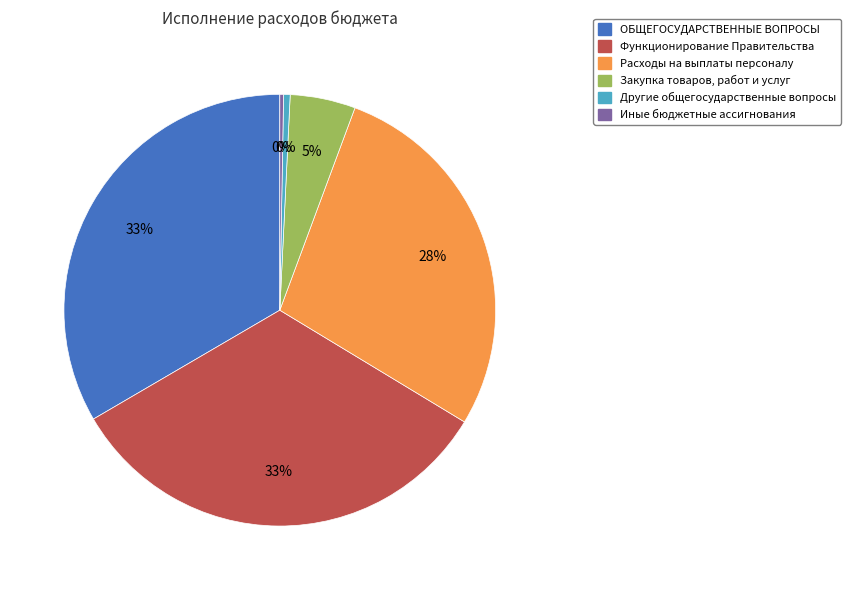

Does Функционирование Правительства represent more than half of the total?

No